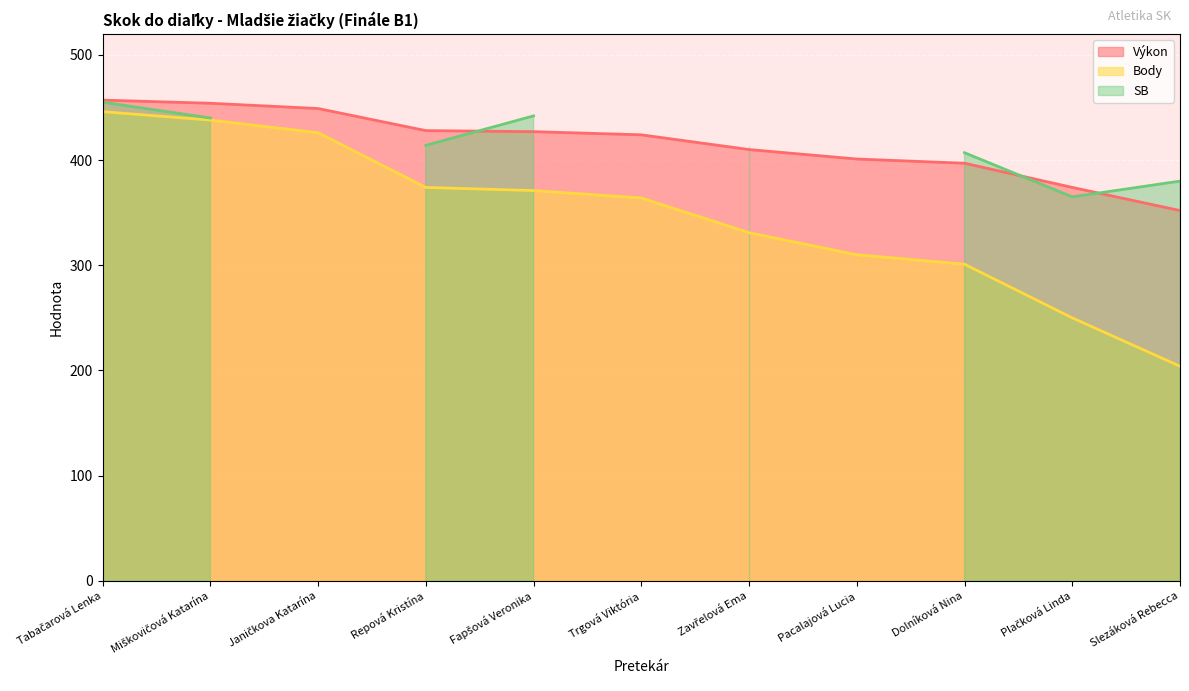

What is the maximum value for Výkon?

457